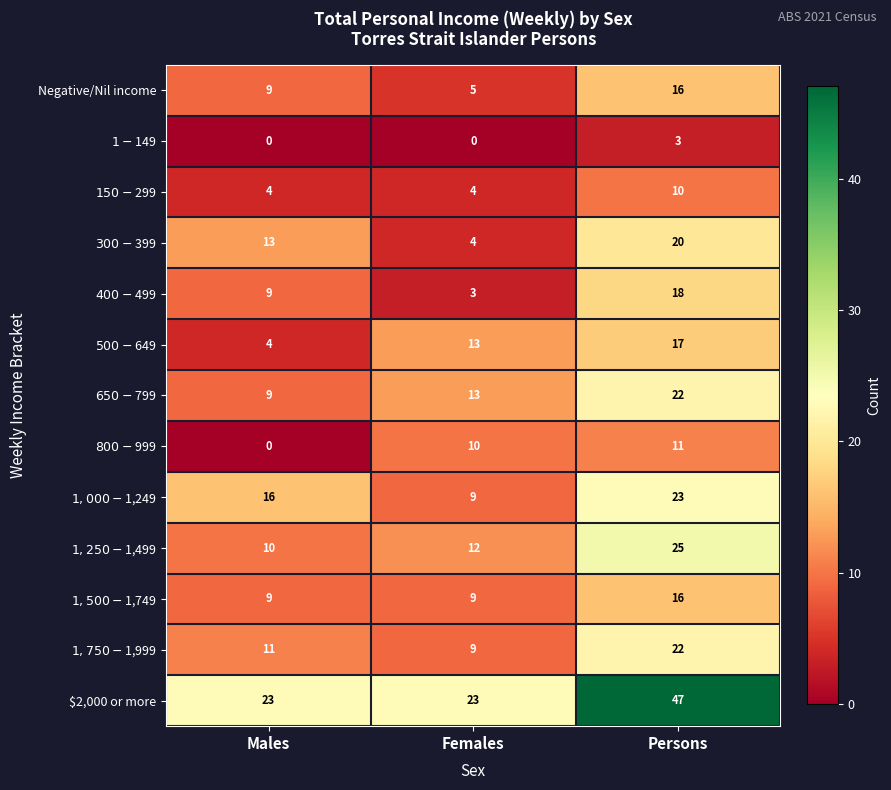

Is it true that $2,000 or more equals 47 at Persons?

True